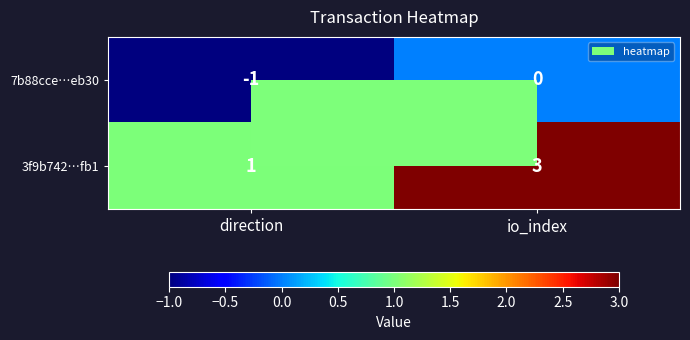

Read the 3f9b742…fb1 value at io_index.

3